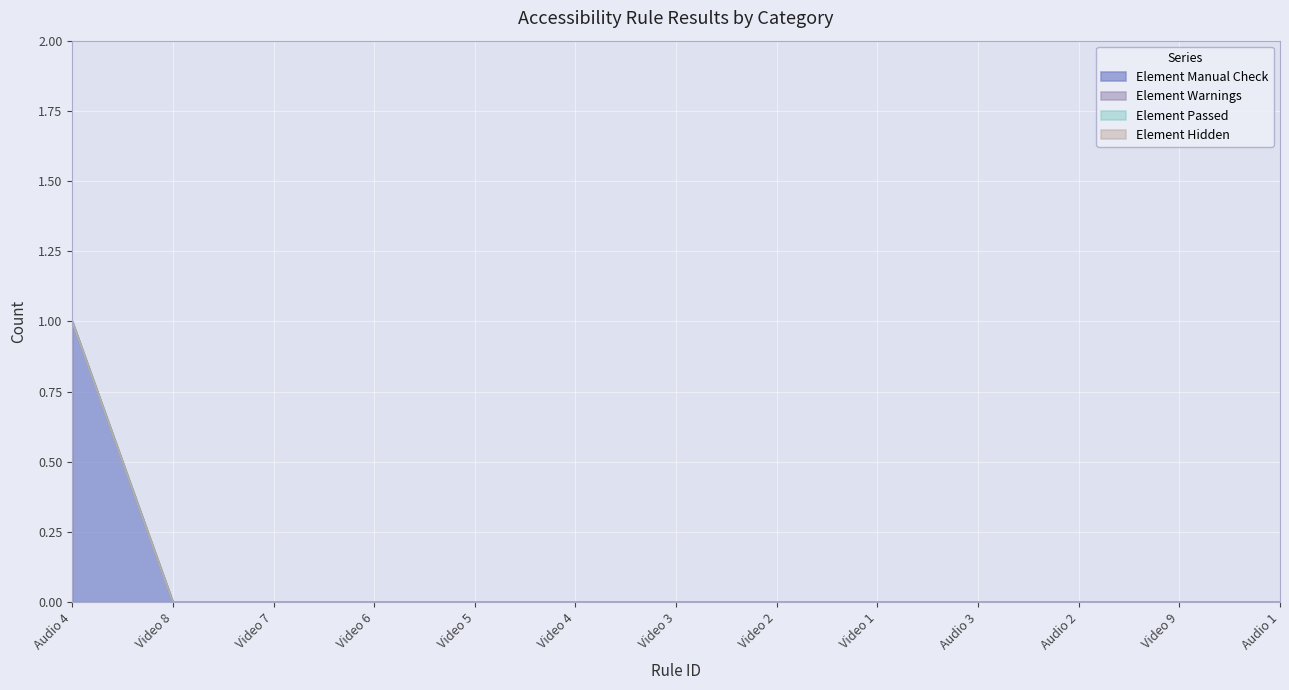

Between Video 2 and Audio 2, which series saw the biggest shift?

Element Manual Check